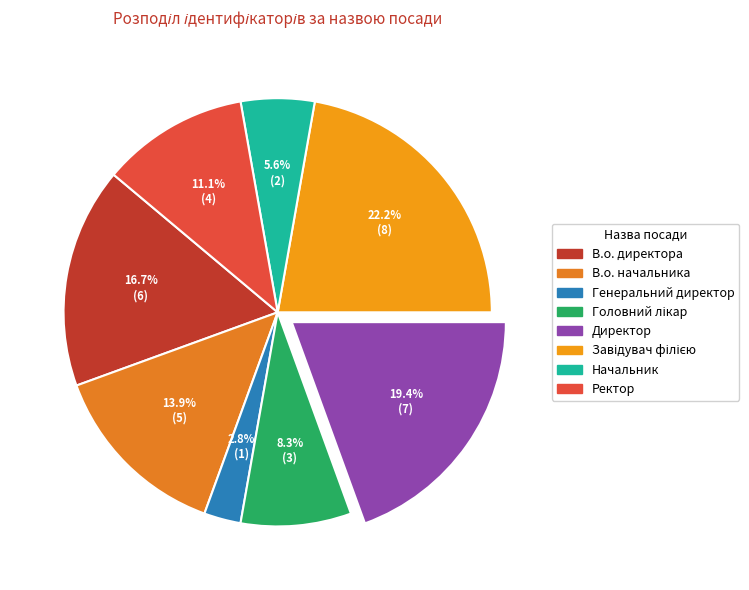

Does В.о. начальника represent more than half of the total?

No